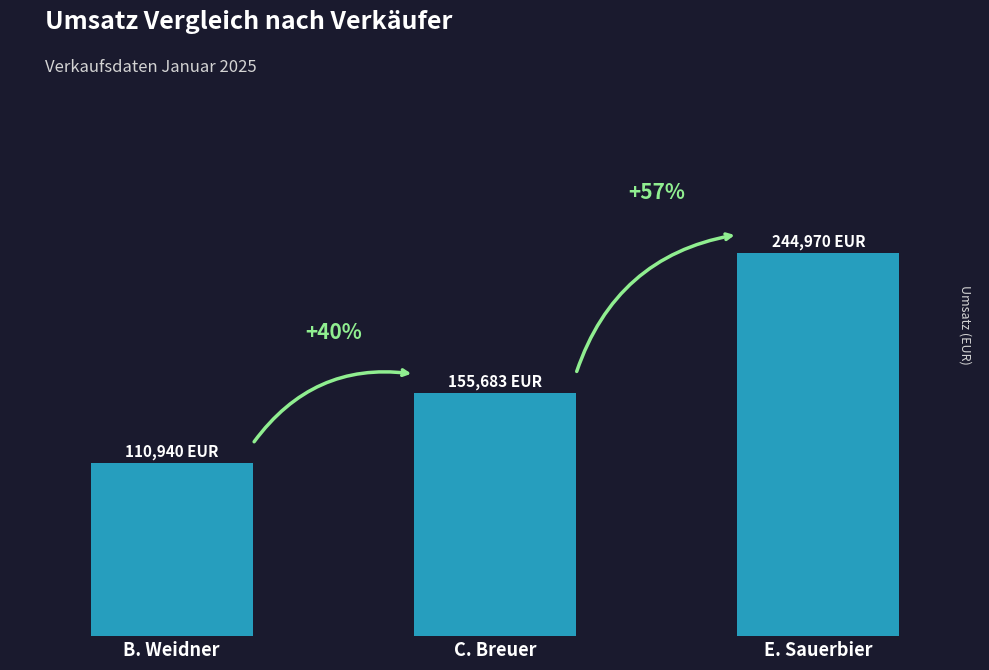

Does the chart contain any negative values?

No